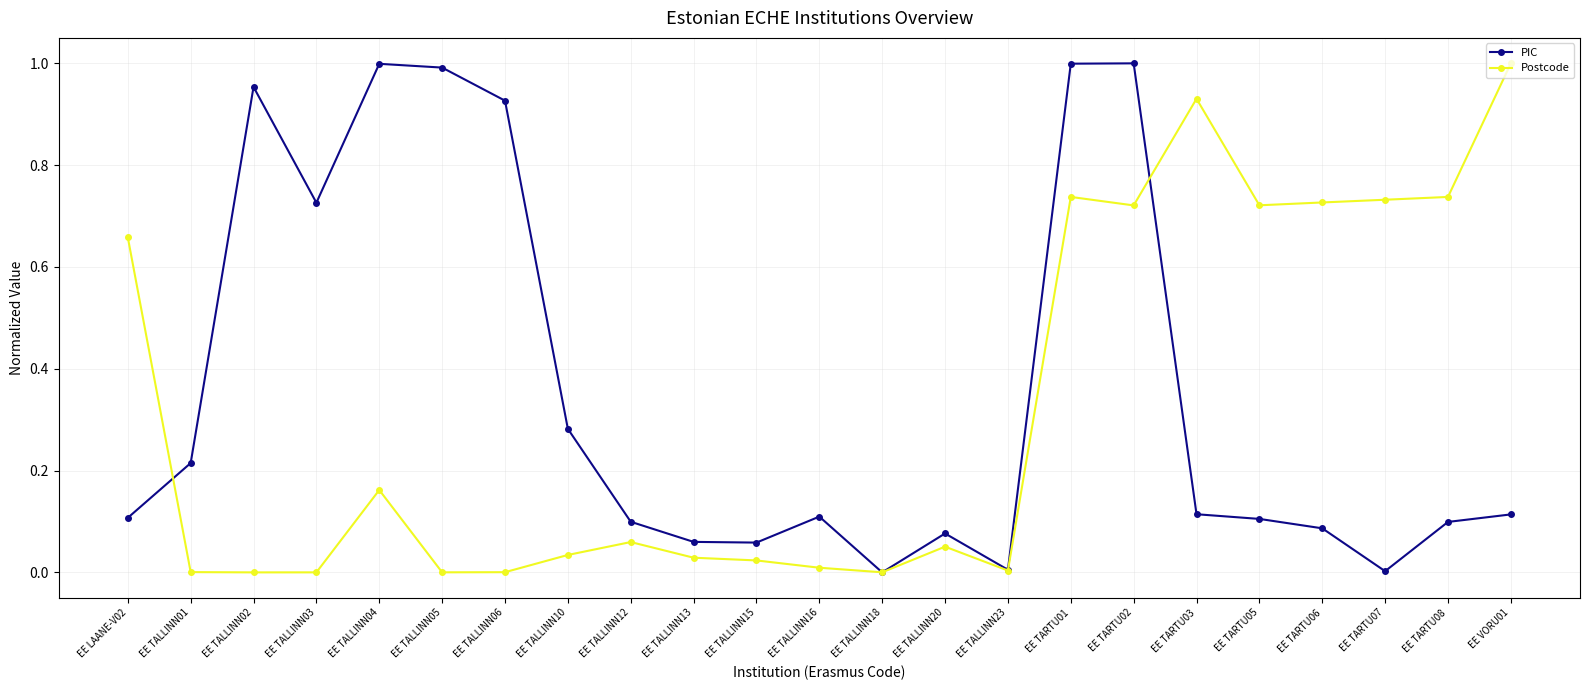

What is the total value across all series at EE LAANE-V02?

0.8